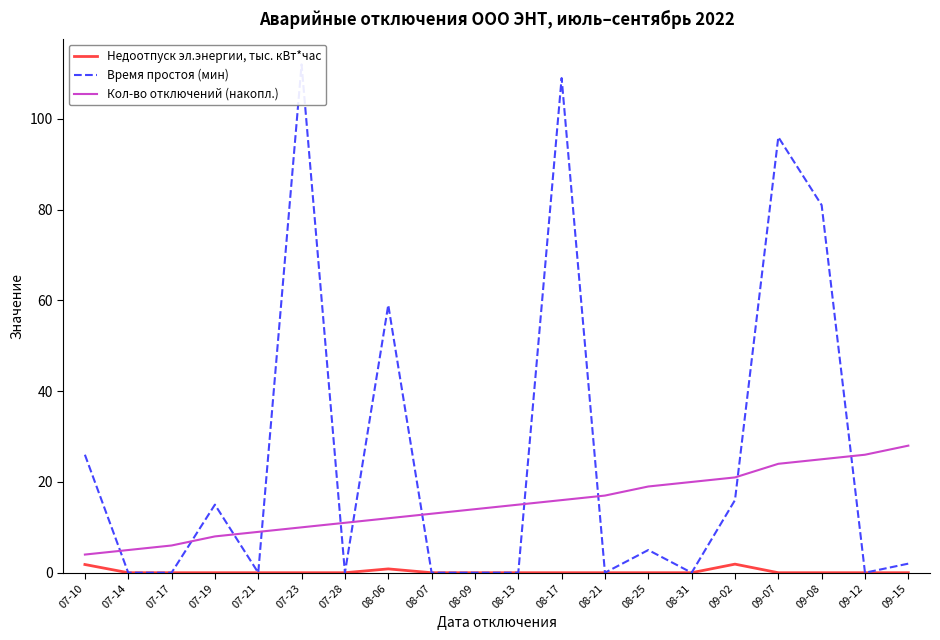

What is the total value across all series at 08-09?

14.0